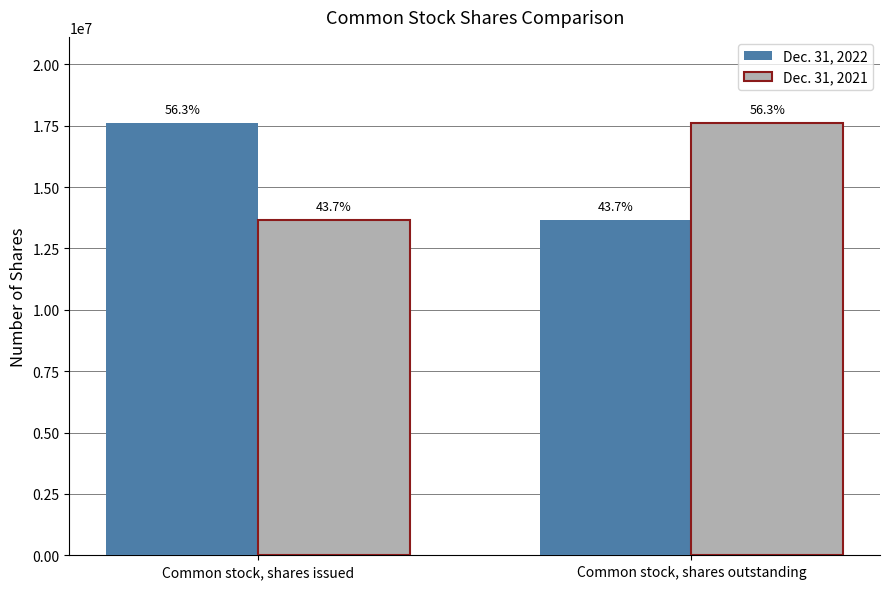

What is the spread (max minus min) of values at Common stock, shares issued?

3924225